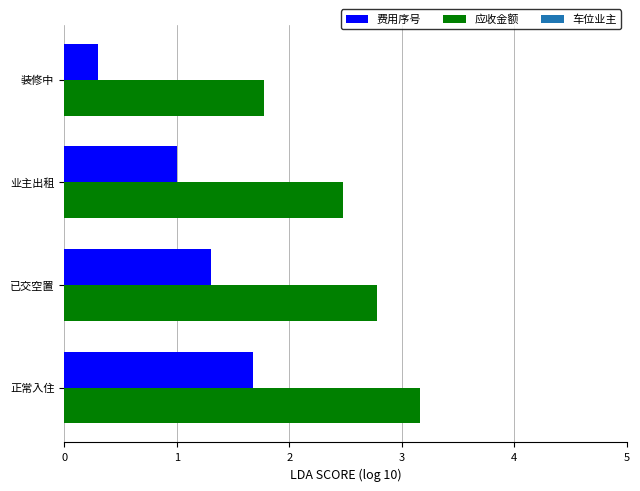

The 应收金额 series shows 3.2 at 正常入住. True or false?

True